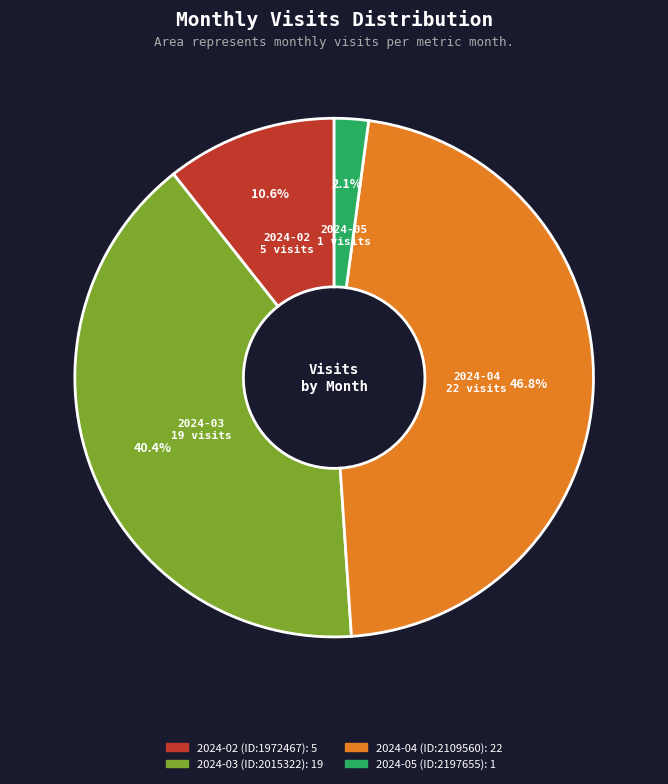

Between 2024-03 (ID:2015322) and 2024-05 (ID:2197655), which is larger?

2024-03 (ID:2015322)